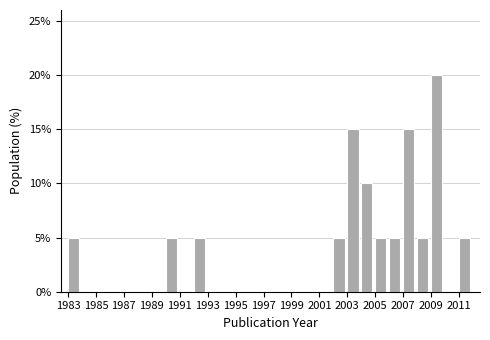

Which range on the x-axis has the tallest bar?

2009 to 2010